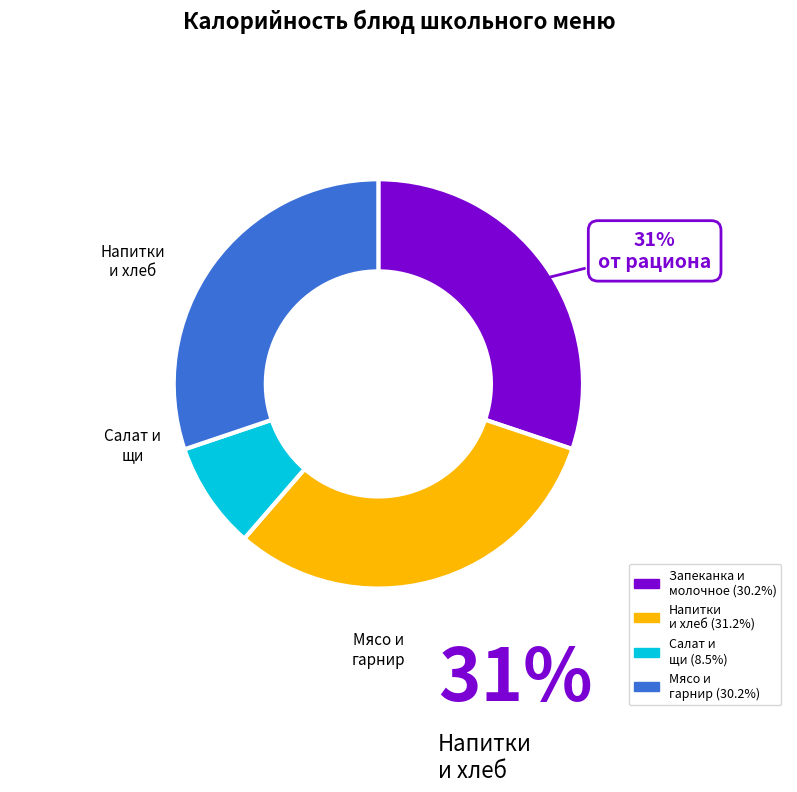

Is there any slice that represents more than half of the pie?

No